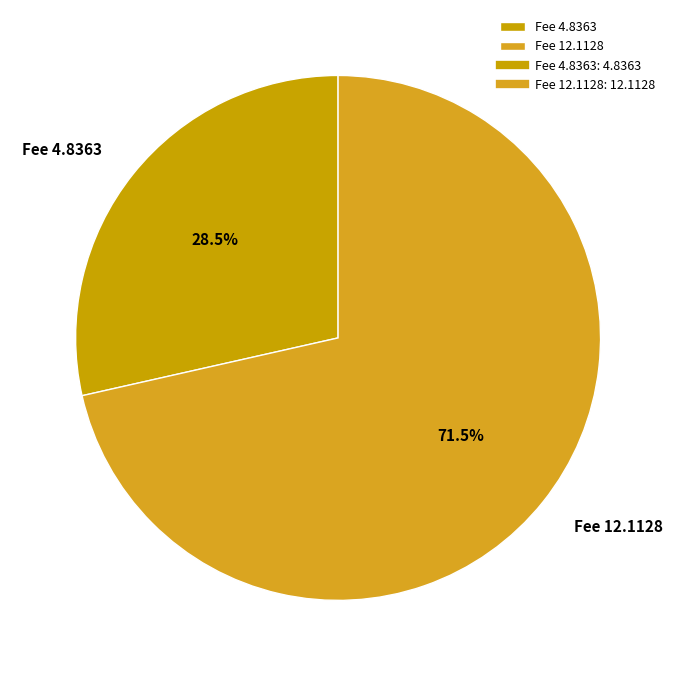

Which has a higher value, Fee 4.8363 or Fee 12.1128?

Fee 12.1128